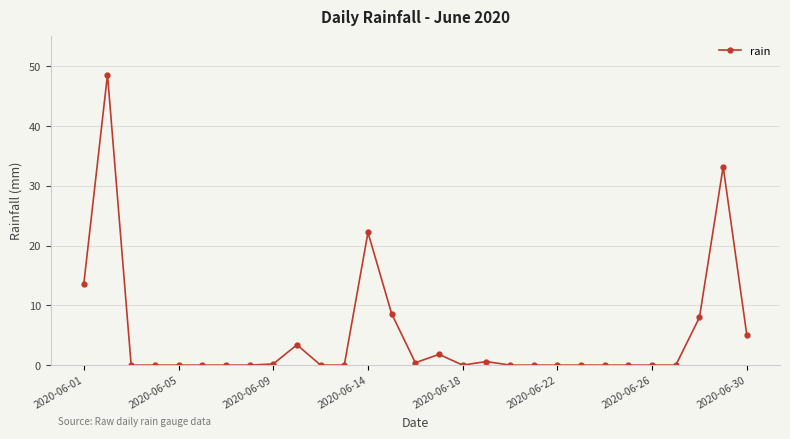

What is the sum of all values?

145.6